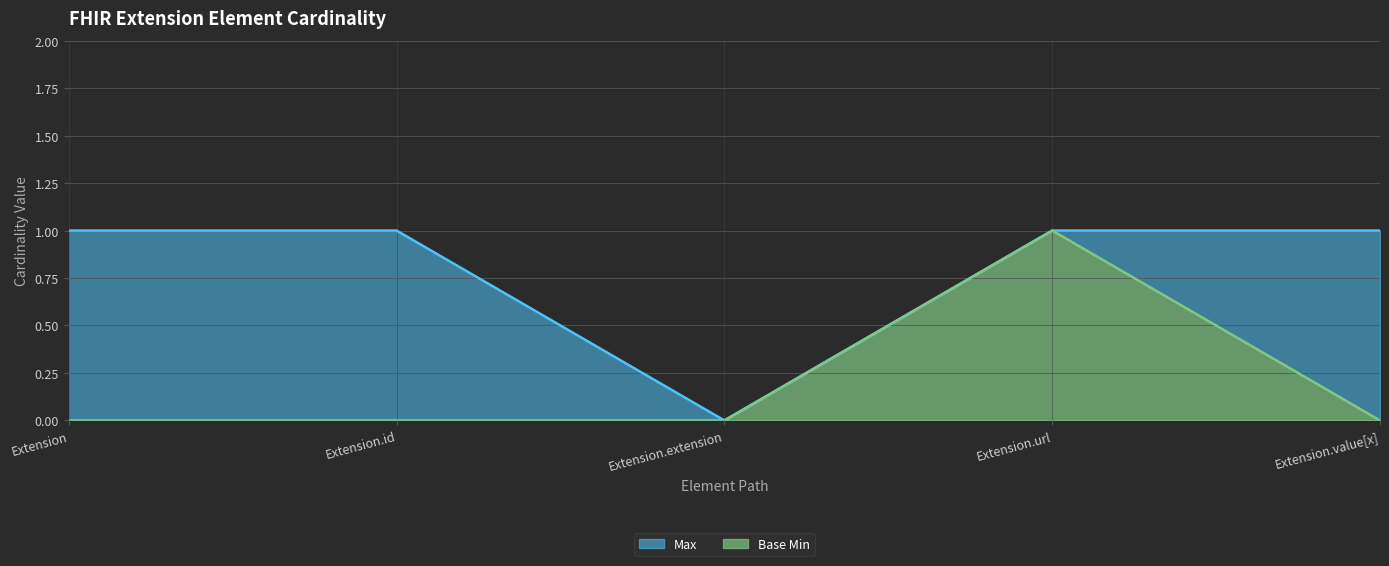

In Max, how many points are lower than both neighbors (excluding endpoints)?

1